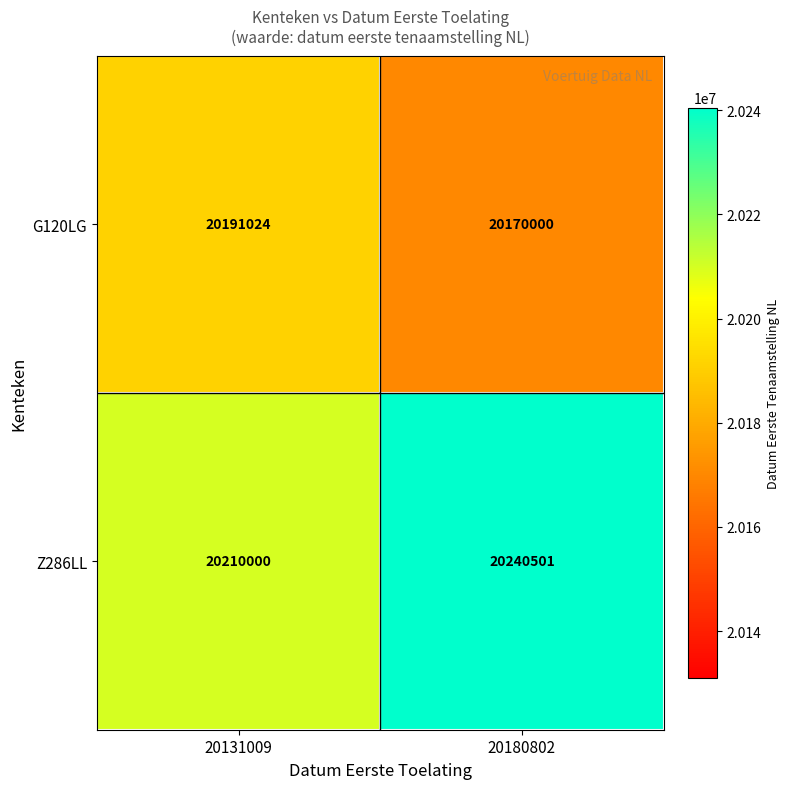

Which series changed the most between 20131009 and 20180802?

Z286LL